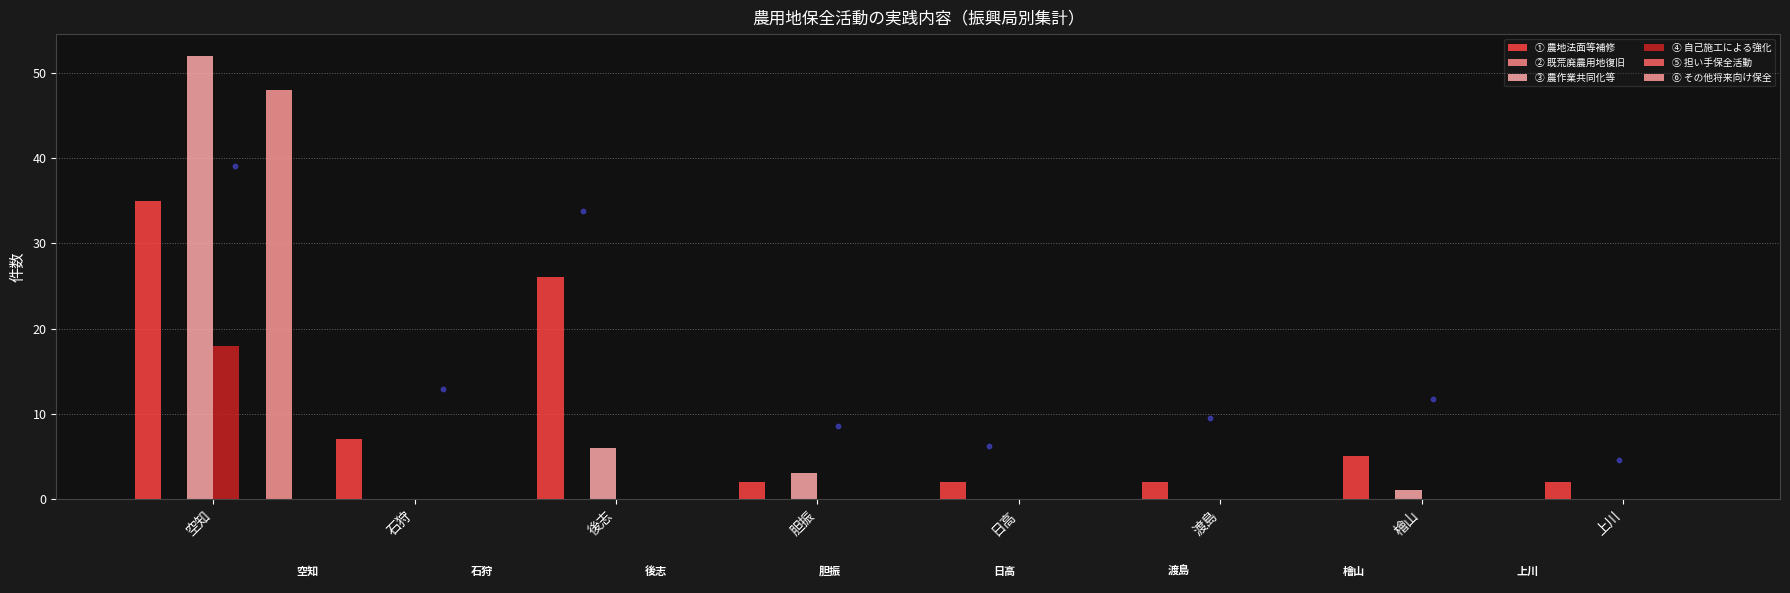

What is the total value across all series at 石狩?

7